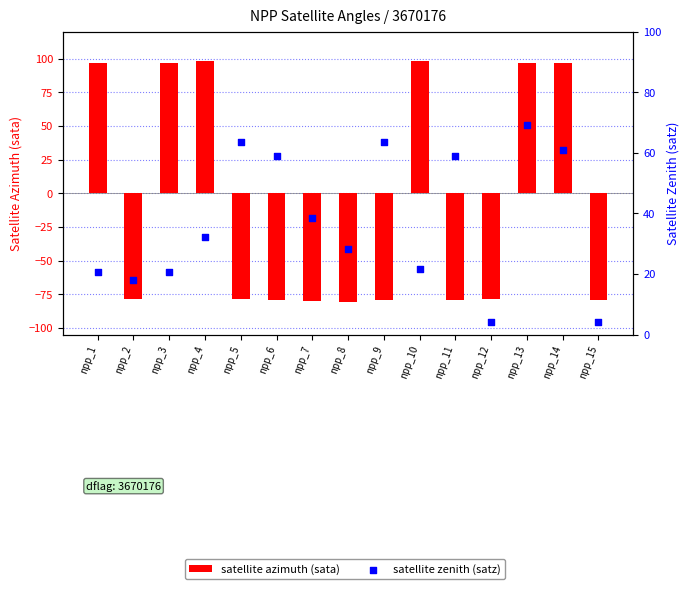

Is the value of satellite zenith (satz) at npp_10 greater than the value of satellite azimuth (sata) at npp_6?

Yes